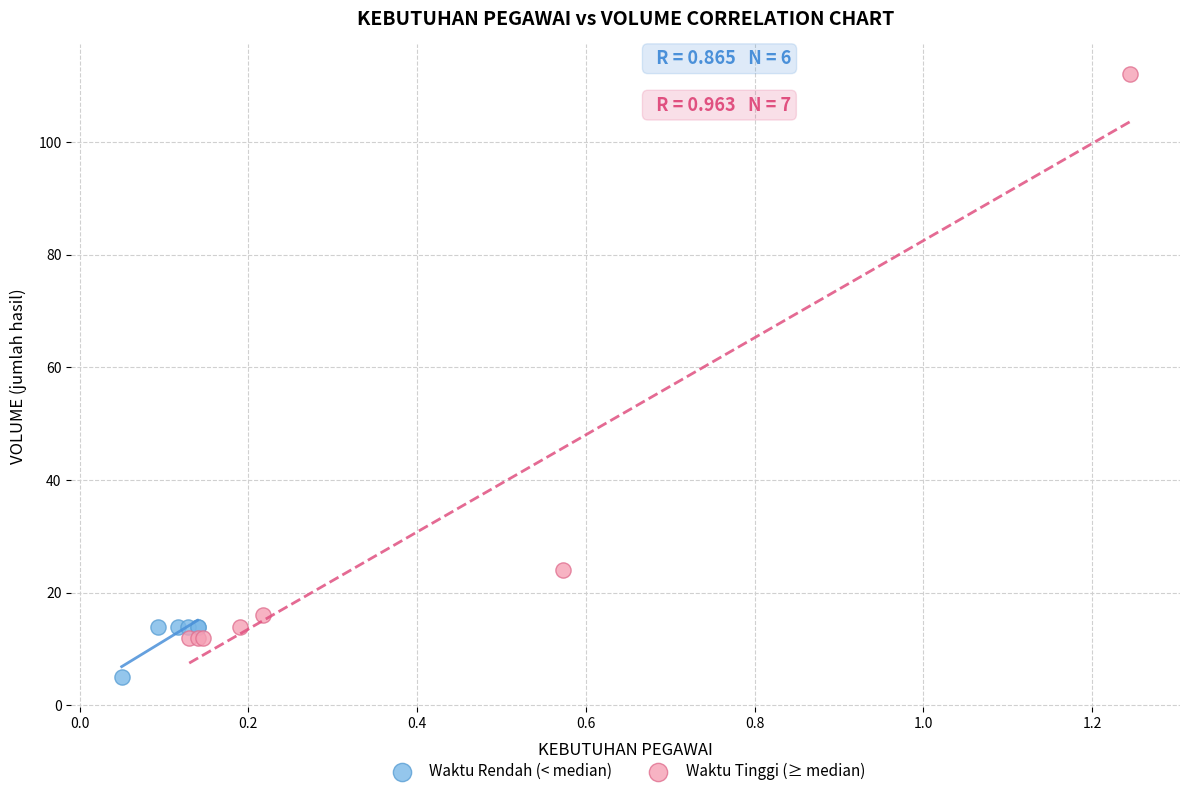

Which series contains the lowest Y value?

Waktu Rendah (< median)